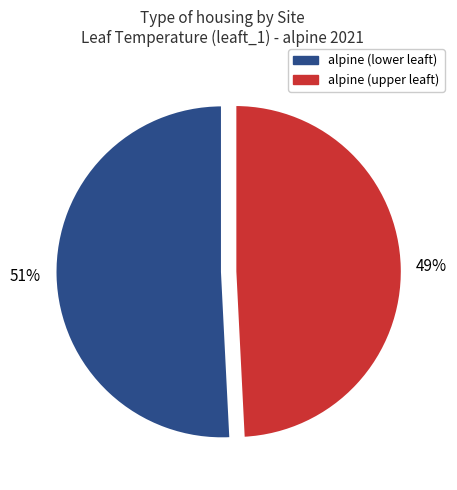

Count the number of slices in the pie.

2